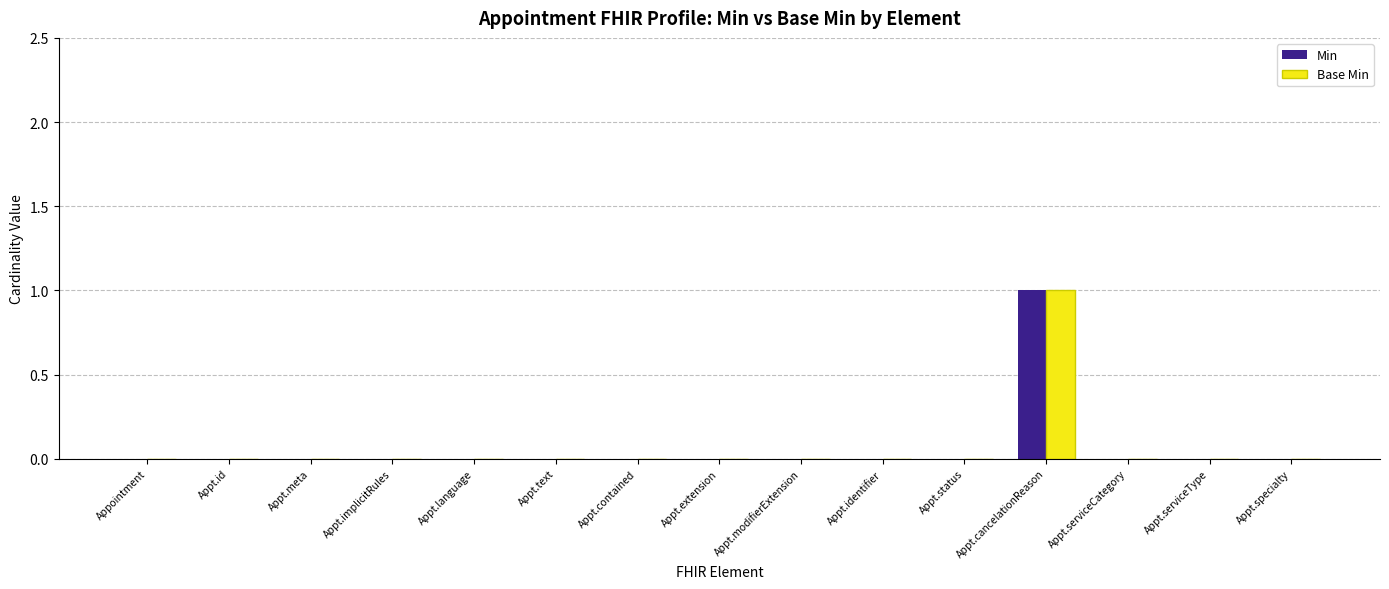

How many groups of bars are there?

15